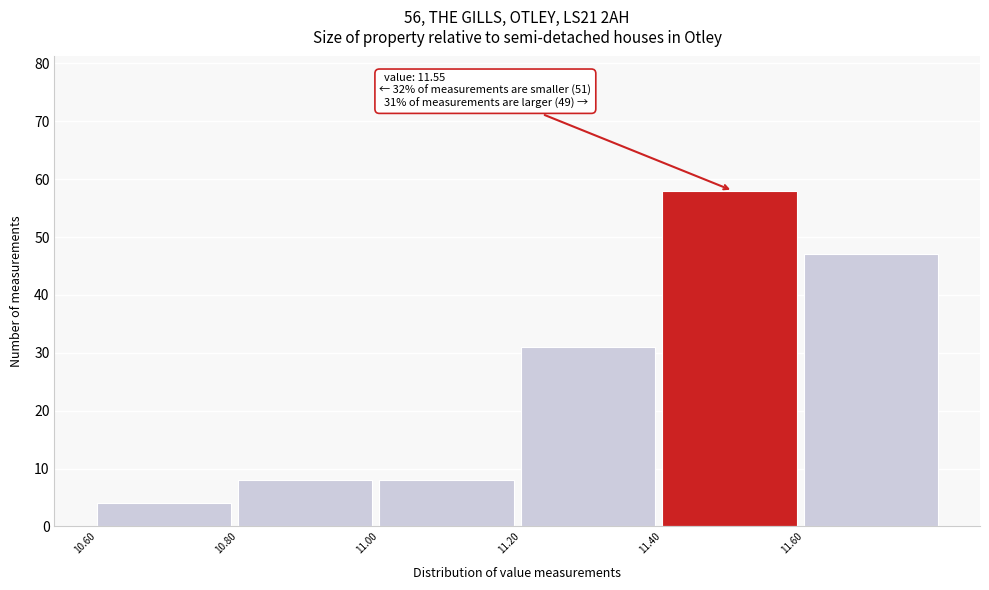

Over which range of the x-axis is the bar tallest?

11.4 to 11.6